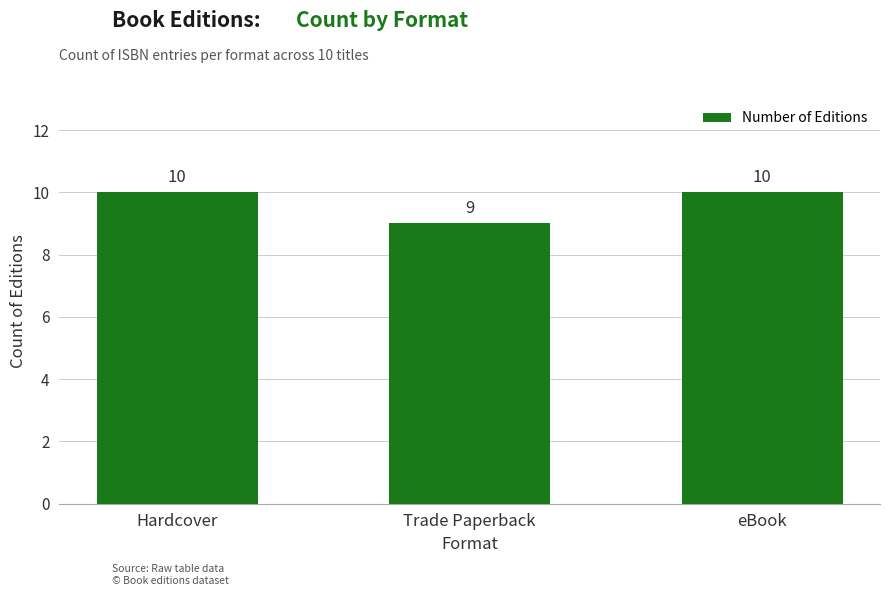

Is it true that the value at Hardcover is 4?

False